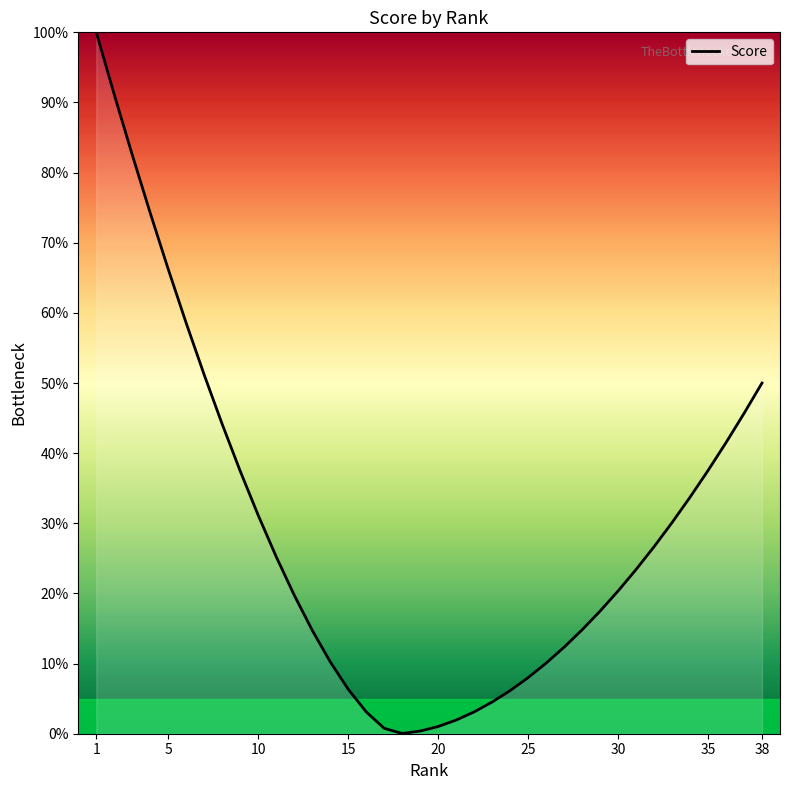

How many interior local valleys (lower than both neighbors) does the data have?

1